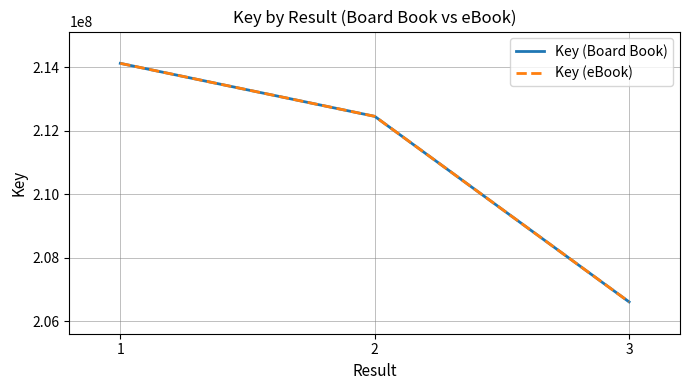

Does the chart have visible grid lines?

Yes